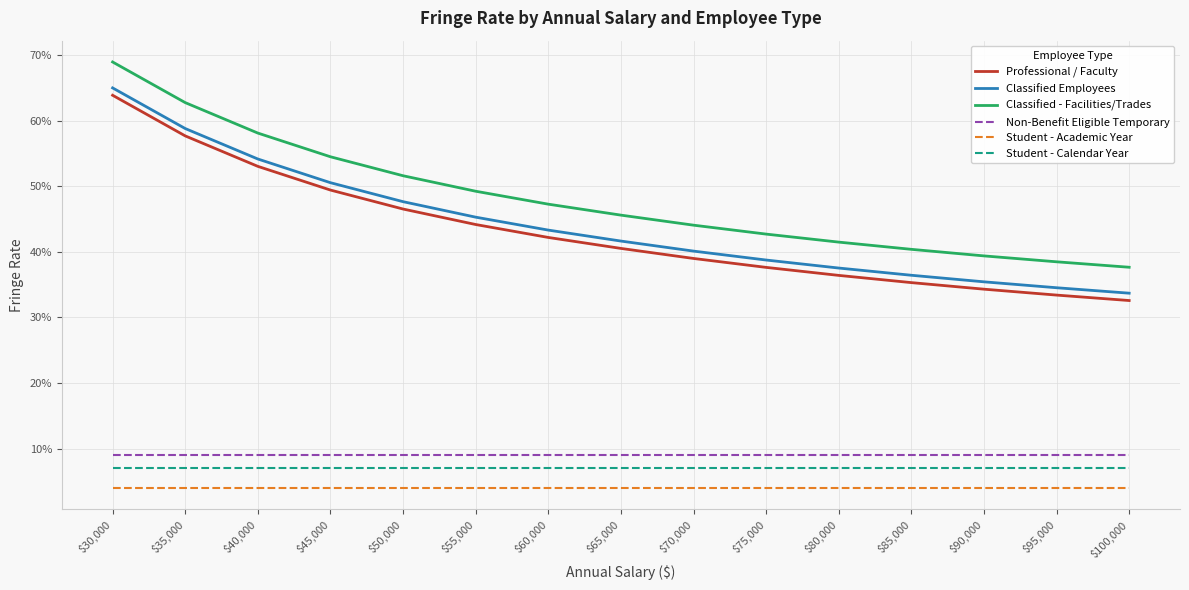

At which category is the sum across all series the highest?

$30,000